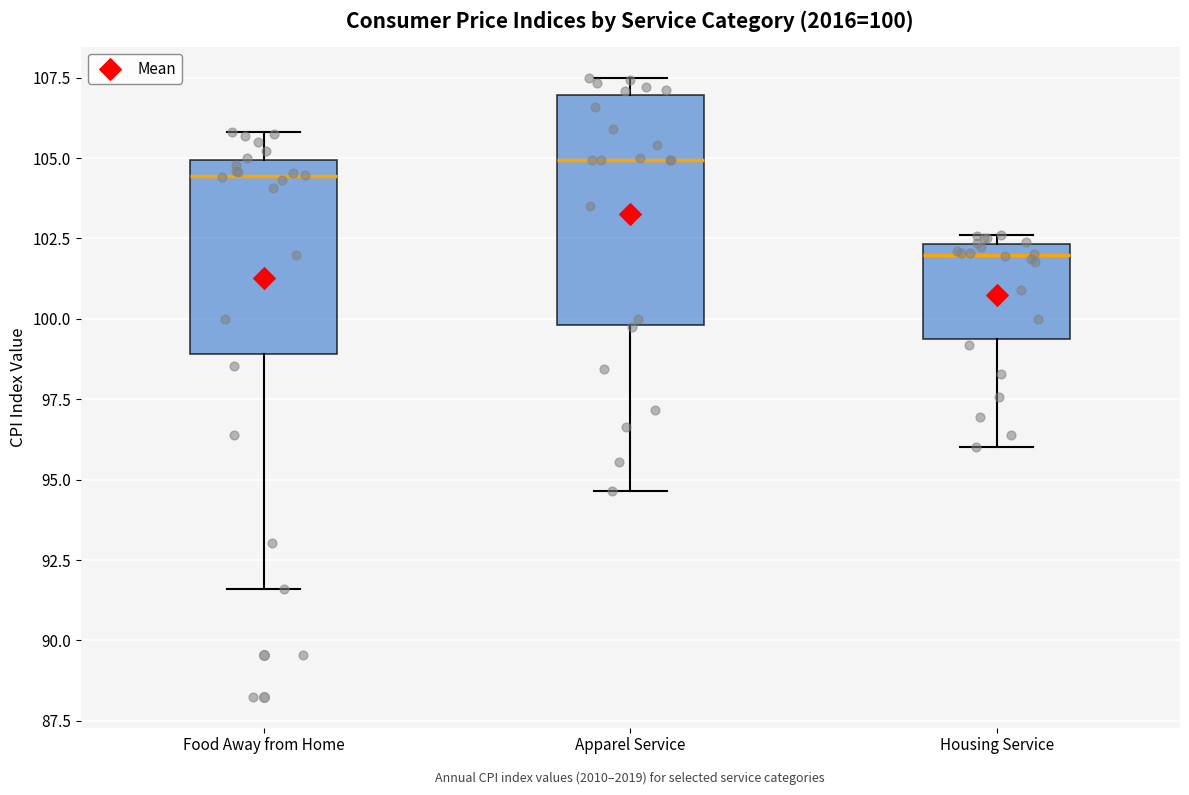

Which box's median line is the lowest?

Housing Service